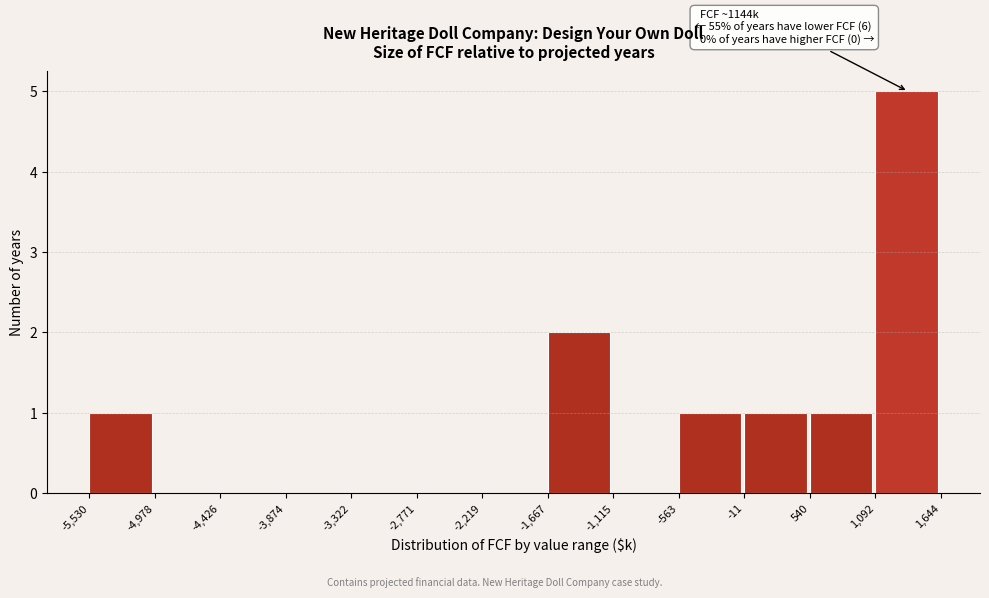

Which range on the x-axis has the tallest bar?

1,092 to 1,644